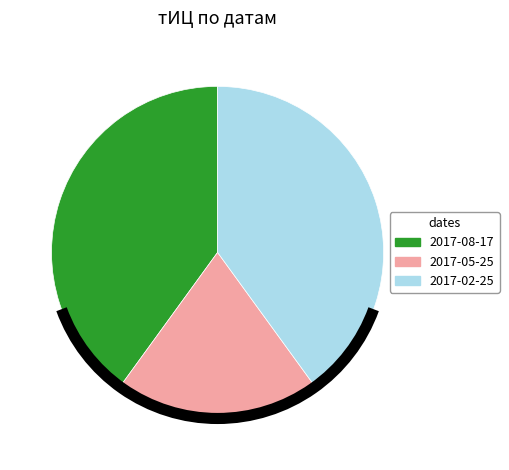

Does any single category account for the majority?

No